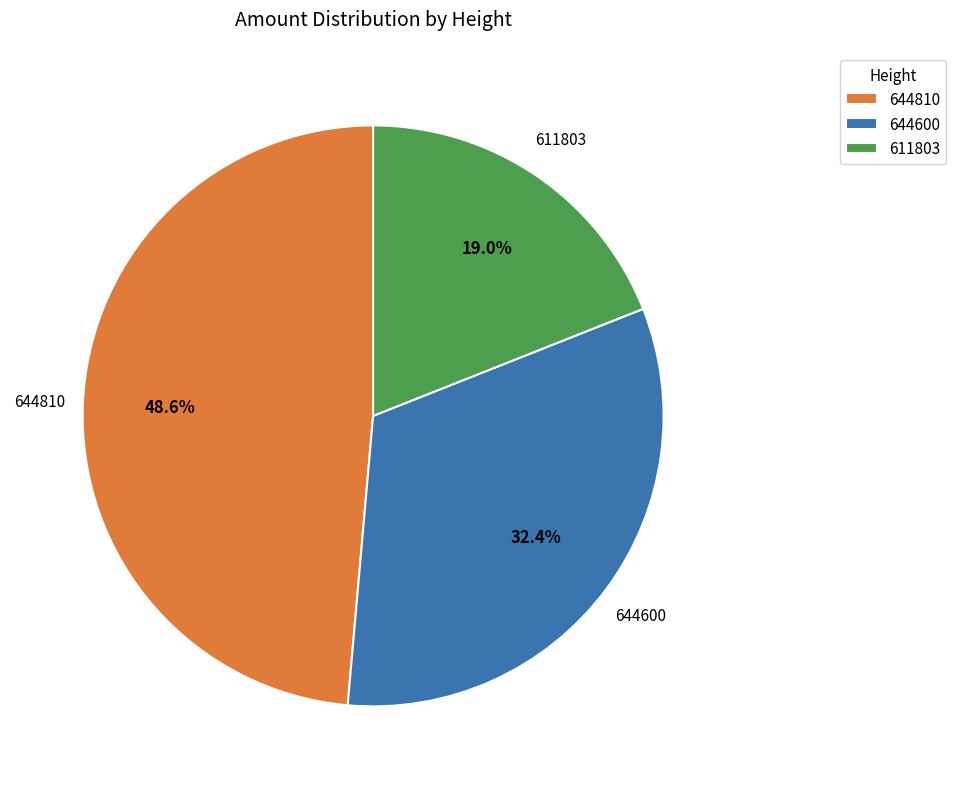

How much of the chart is everything except 611803?

81.0%